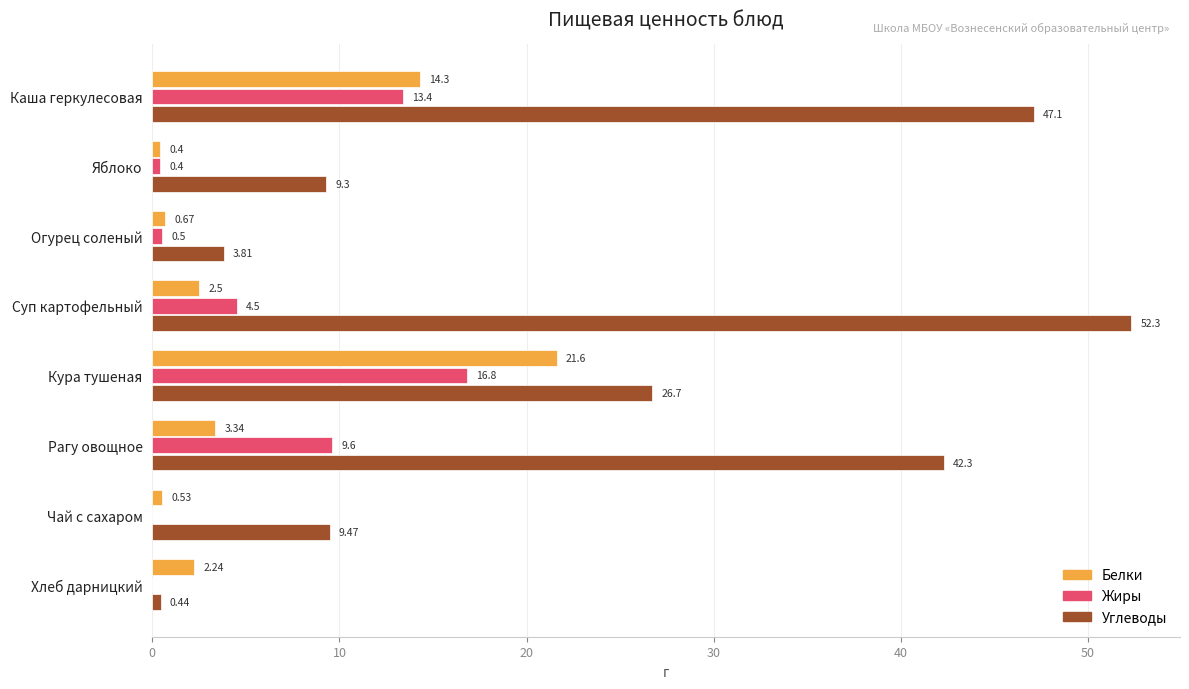

Where is Жиры nearest to the value 8?

Рагу овощное